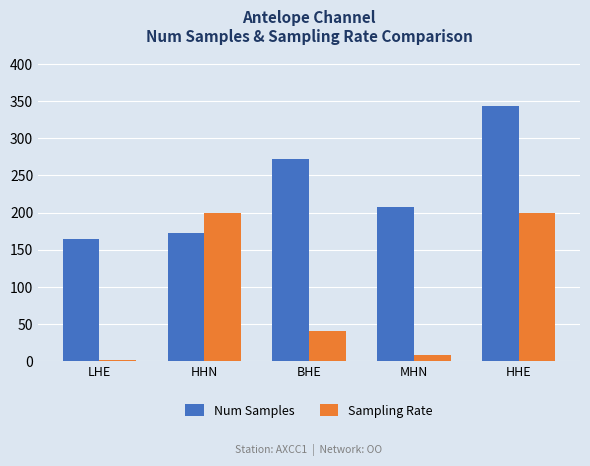

Which series changed the most between BHE and MHN?

Num Samples